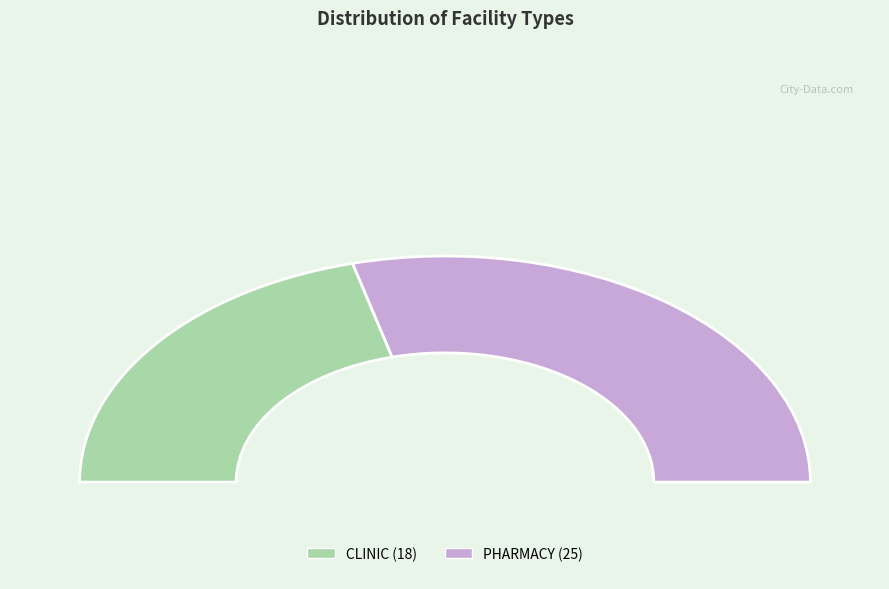

Between CLINIC and PHARMACY, which is larger?

PHARMACY